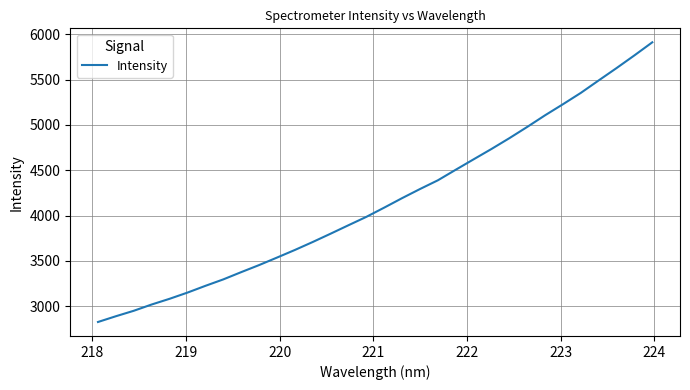

What is the smallest value displayed?

2826.2